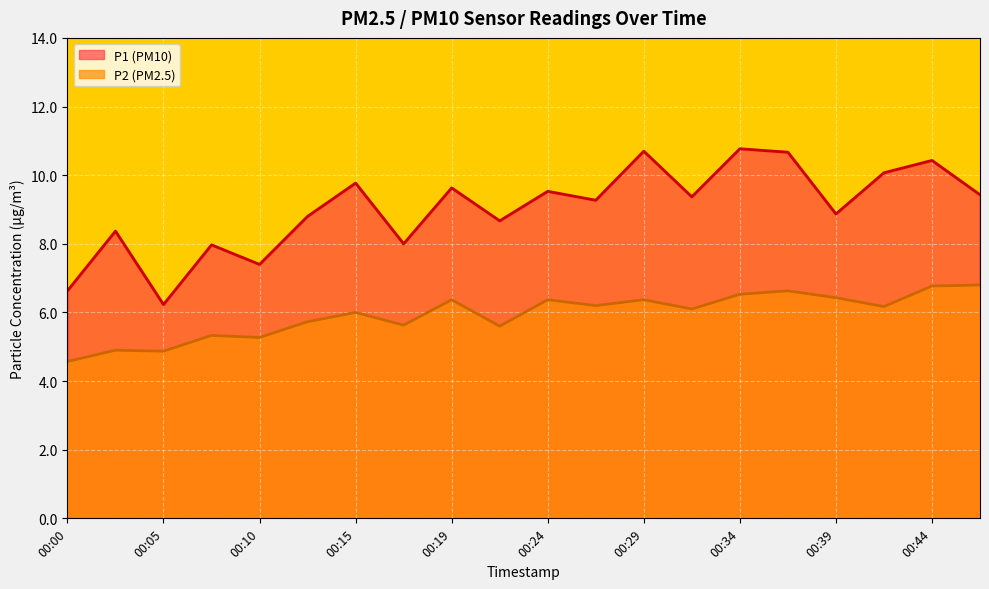

Is it true that P2 equals 9.1 at 00:22?

False